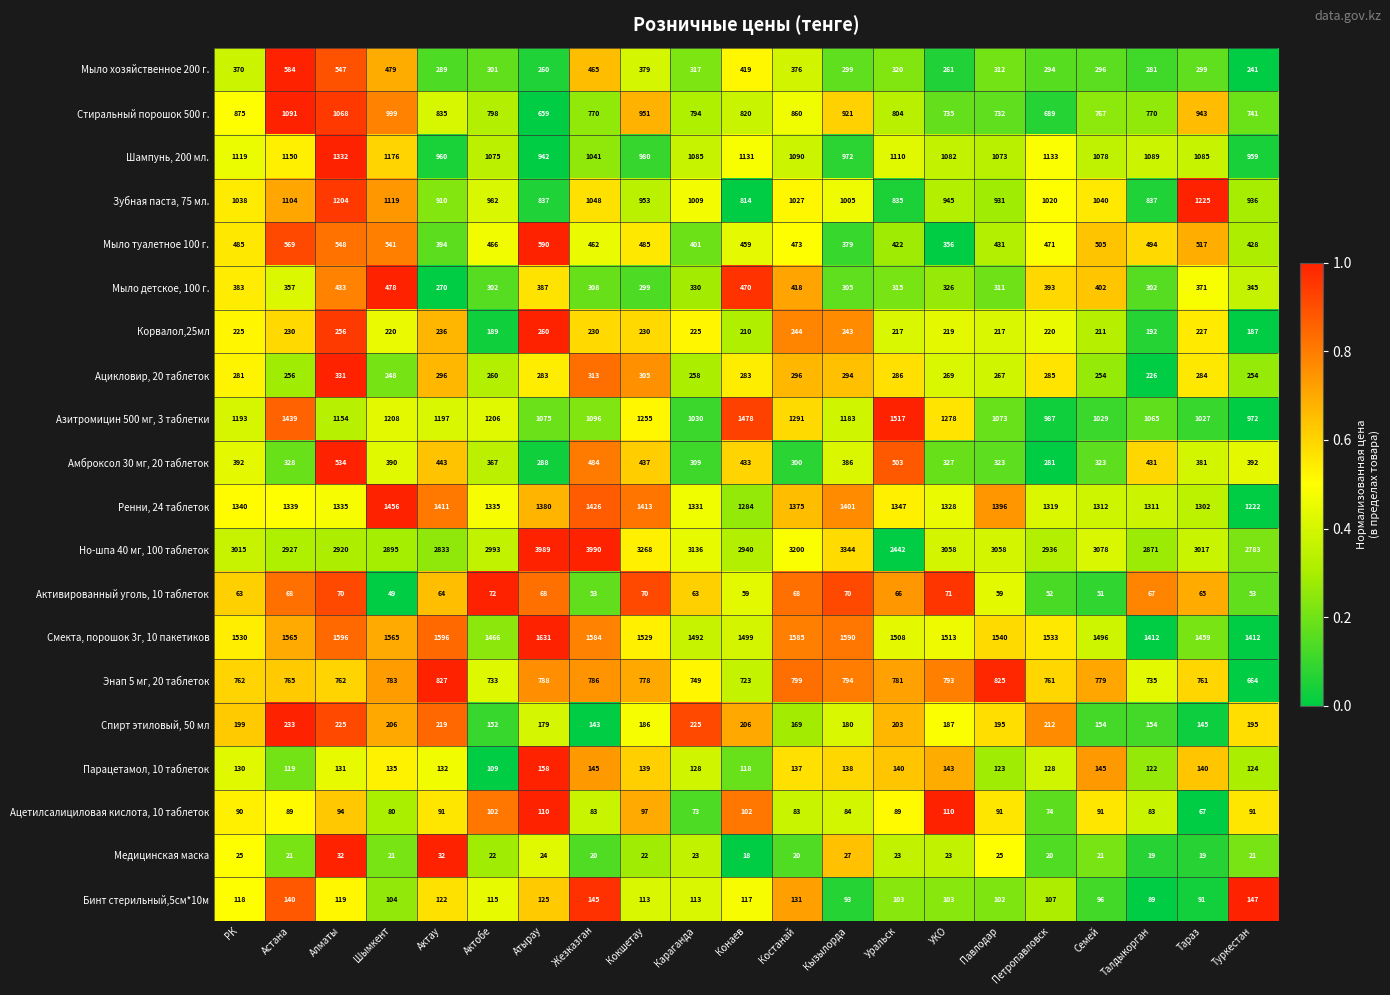

Which series has the widest spread of values?

Но-шпа 40 мг, 100 таблеток